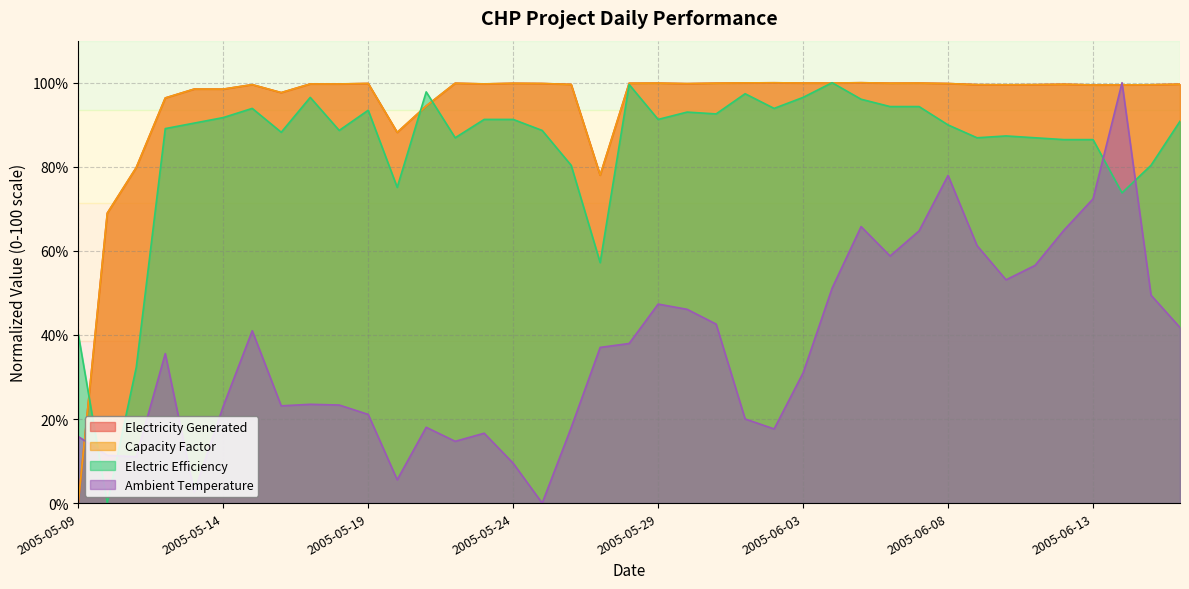

Which series has the widest spread of values?

Electricity Generated